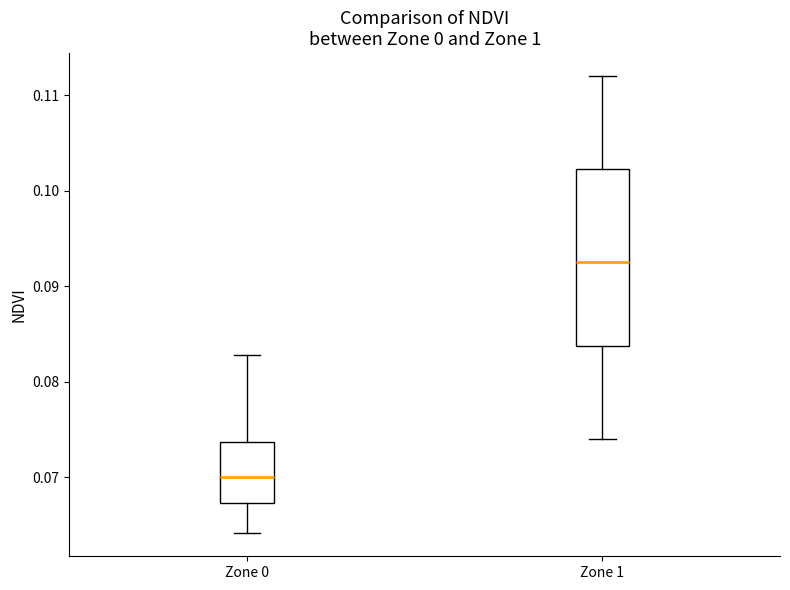

Reading left to right, transcribe this box plot: for each box, give where its median line is, the range the box spans, and where its two whiskers end, as read against the y-axis. The values are not printed on the chart, so give them approximately, as read against the axis.

Zone 0: median 0.070, box 0.067 to 0.074, whiskers 0.064 to 0.083
Zone 1: median 0.093, box 0.084 to 0.102, whiskers 0.074 to 0.112